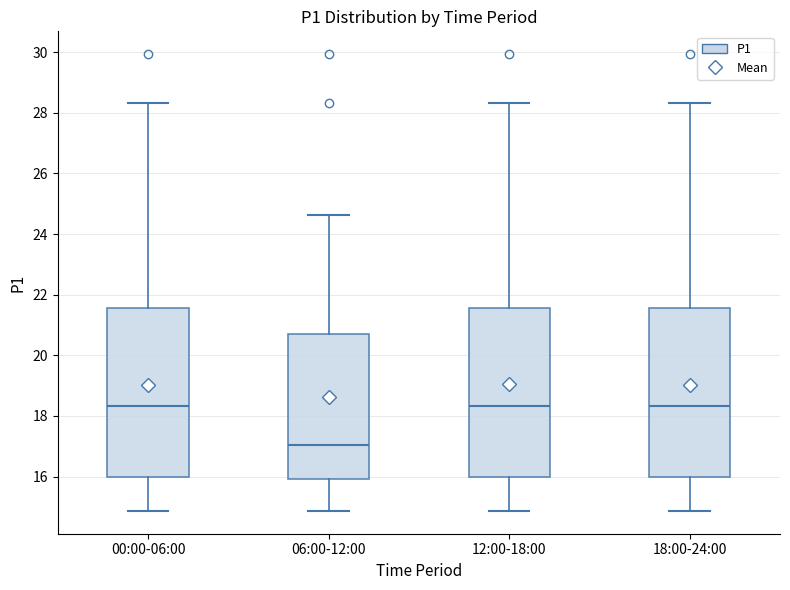

Reading left to right, read every box against the y-axis: the position of its median line, the range the box covers, and the ends of its whiskers. The values are not printed on the chart, so give them approximately, as read against the axis.

00:00-06:00: median 18.4, box 16.0 to 21.6, whiskers 14.8 to 28.4
06:00-12:00: median 17.0, box 16.0 to 20.6, whiskers 14.8 to 24.6
12:00-18:00: median 18.4, box 16.0 to 21.6, whiskers 14.8 to 28.4
18:00-24:00: median 18.4, box 16.0 to 21.6, whiskers 14.8 to 28.4